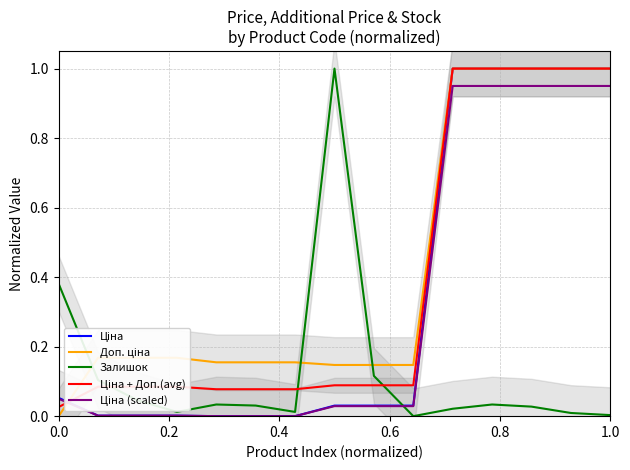

What is the difference between the maximum and second lowest values in the Ціна + Доп.(avg) series?

0.9